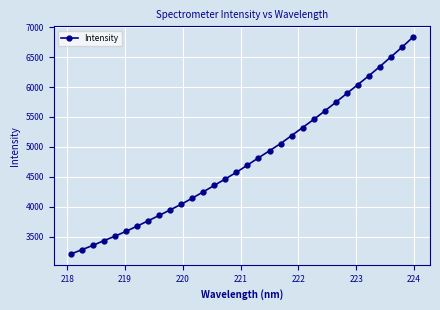

What is the value of the 32nd point from the left?

6834.0